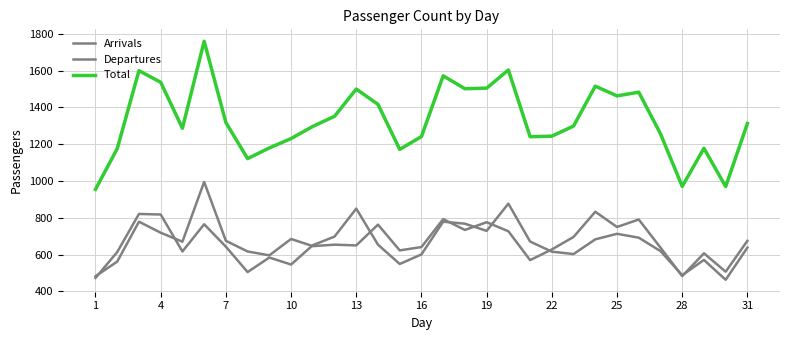

What is the difference between the maximum and minimum values in the Departures series?

513